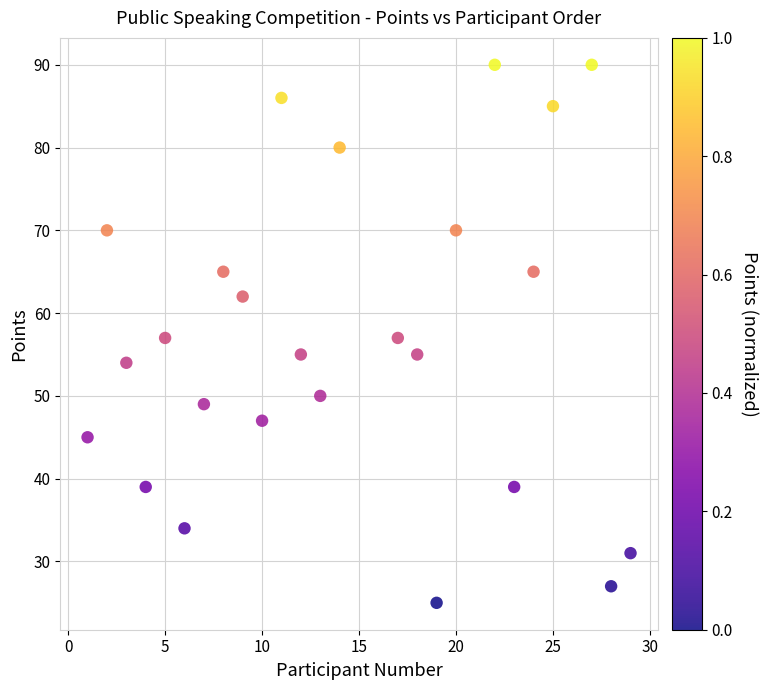

What is the range of Y values (max minus min)?

65